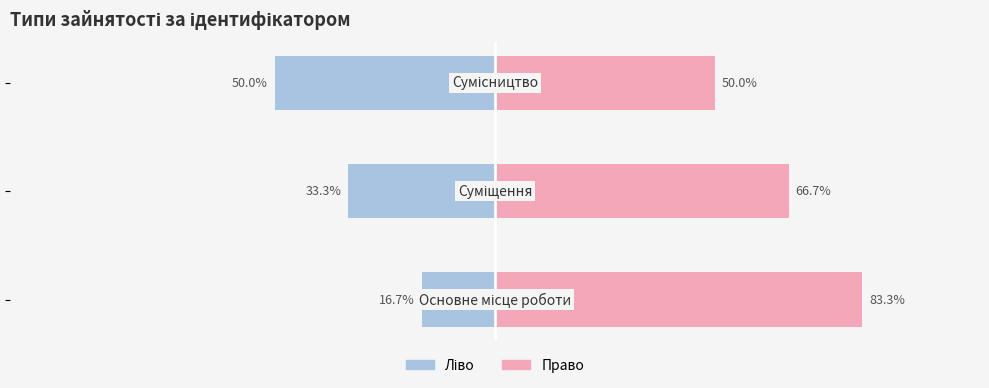

Reading left to right, list all the values displayed in this chart.

Ідентифікатор (ліво): -16.7	-33.3	-50.0
Ідентифікатор (право): 83.3	66.7	50.0